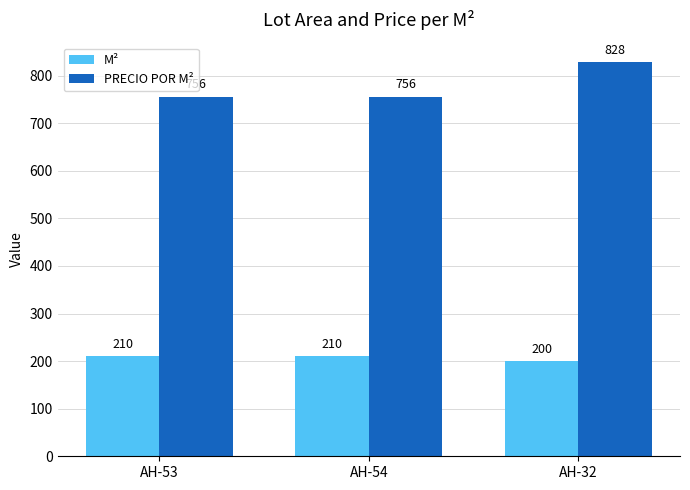

What is the difference between the highest and lowest values at AH-54?

546